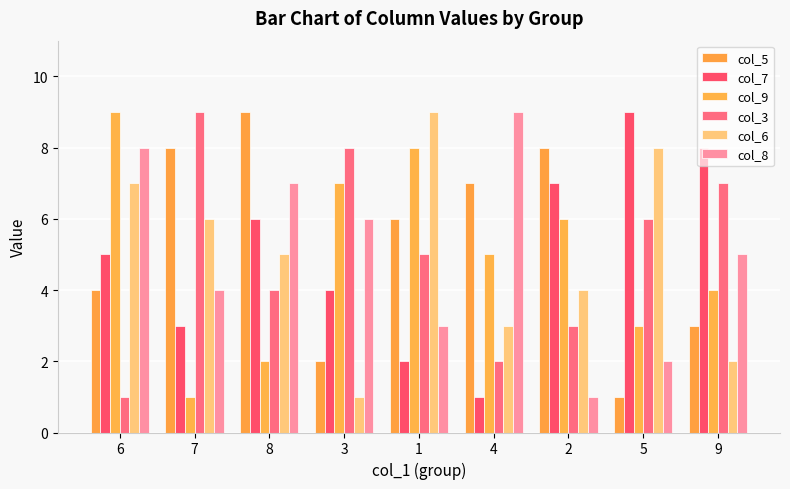

List the labels in order of col_3 value, smallest first.

6, 4, 2, 8, 1, 5, 9, 3, 7